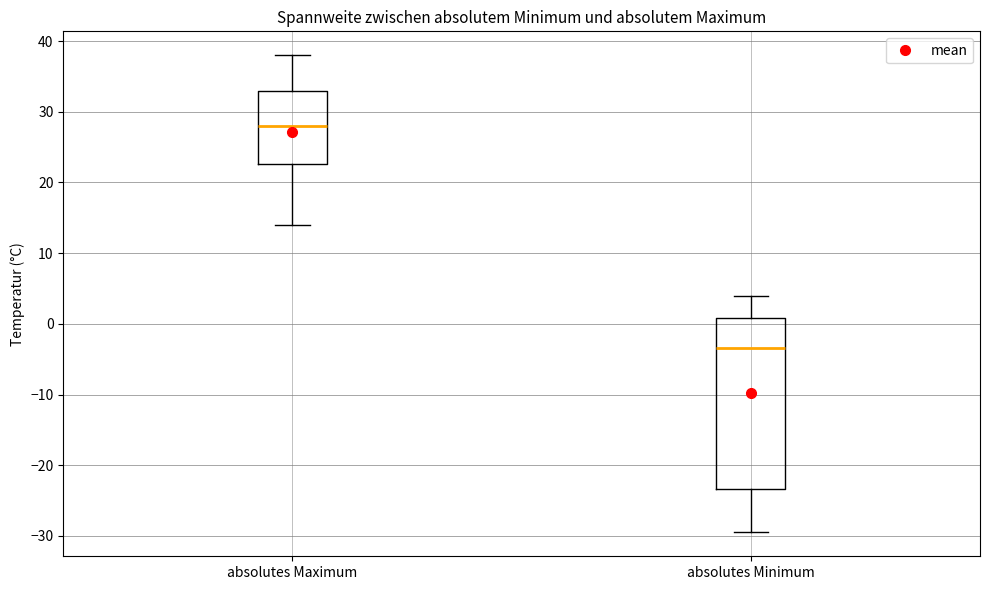

Reading left to right, read every box against the y-axis: the position of its median line, the range the box covers, and the ends of its whiskers. The values are not printed on the chart, so give them approximately, as read against the axis.

absolutes Maximum: median 28, box 23 to 33, whiskers 14 to 38
absolutes Minimum: median -3, box -23 to 1, whiskers -29 to 4